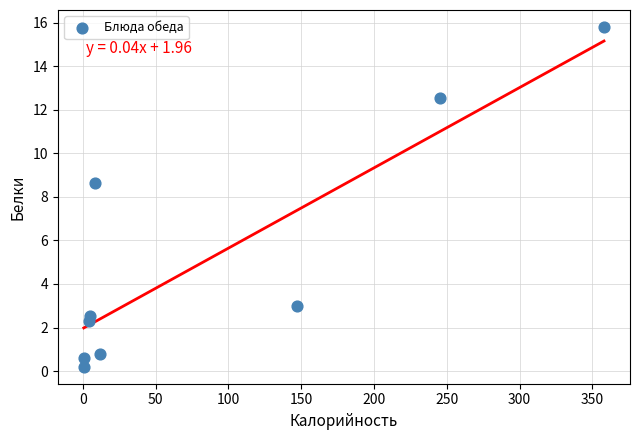

What Y value in the scatter plot is closest to 8?

8.6